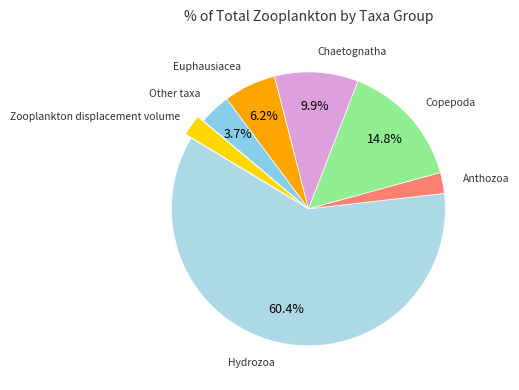

To the nearest percent, what portion does Anthozoa represent?

2%